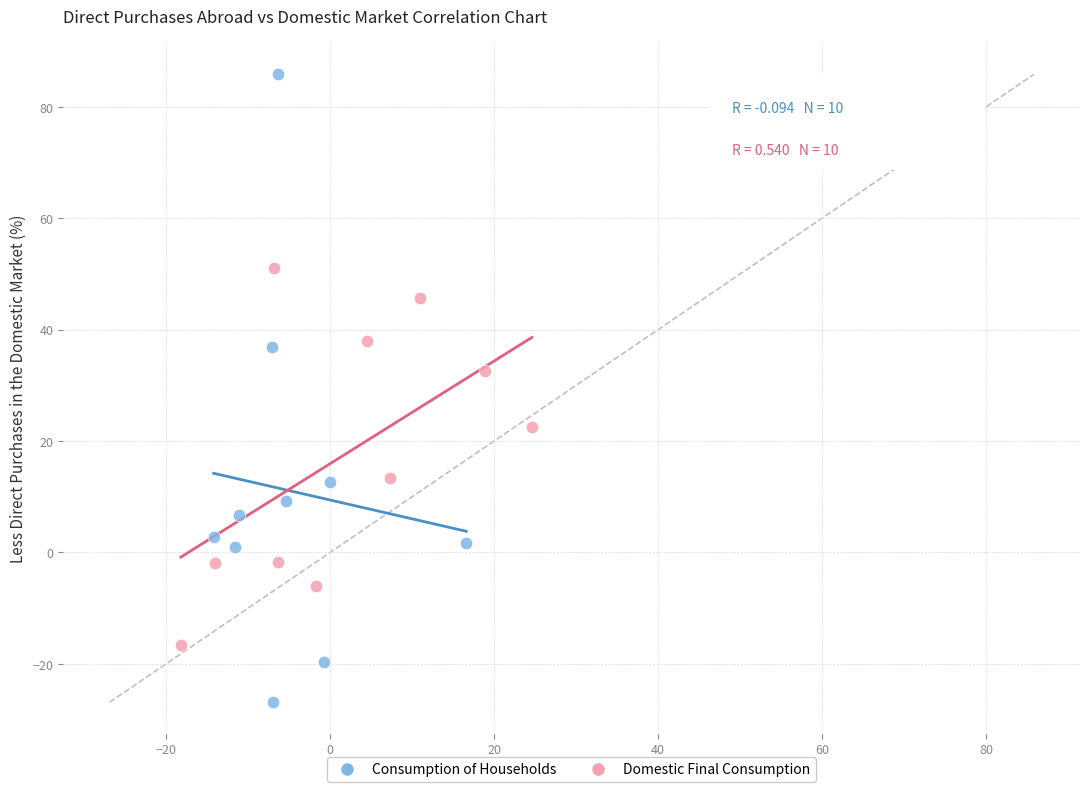

Which series has the widest spread of Y values?

Consumption of Households